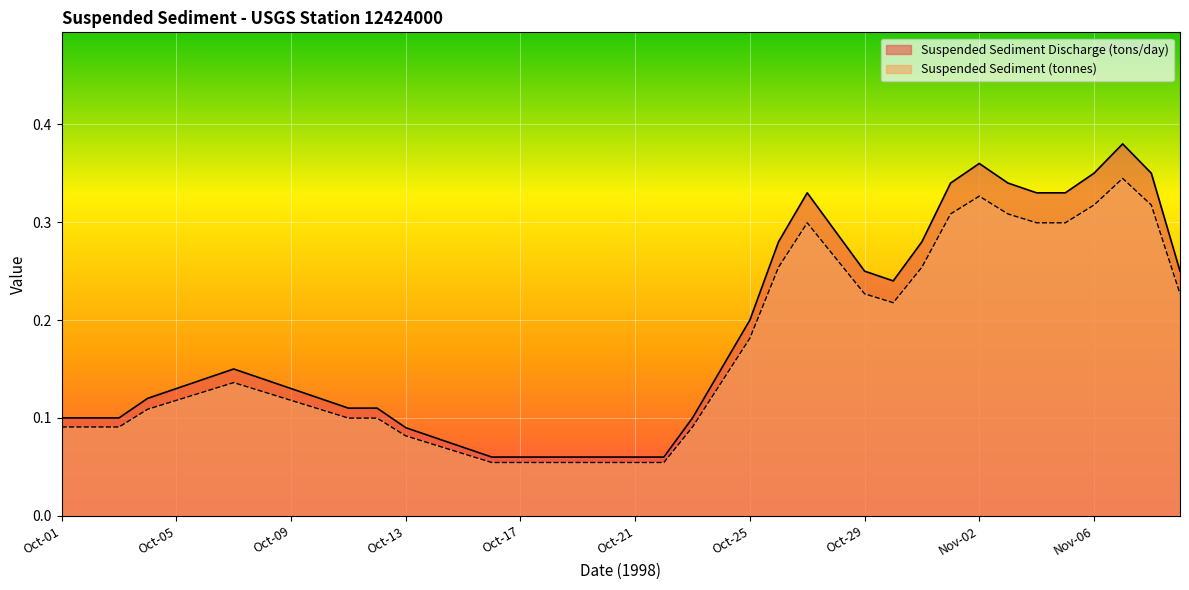

What is the sum of all Suspended Sediment (tonnes) values?

6.6